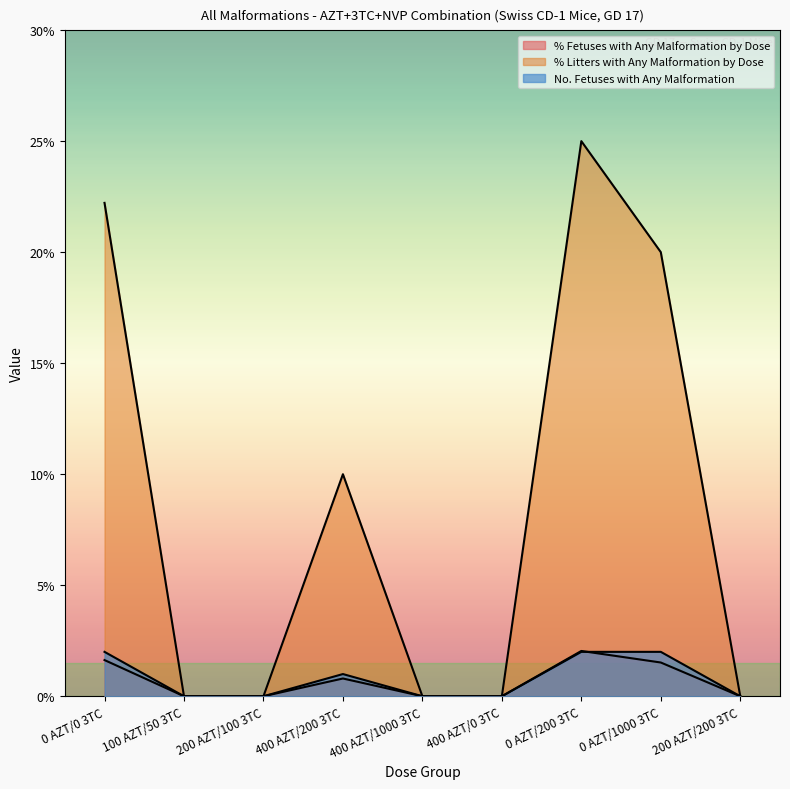

Which series has the widest spread of values?

% Litters with Any Malformation by Dose